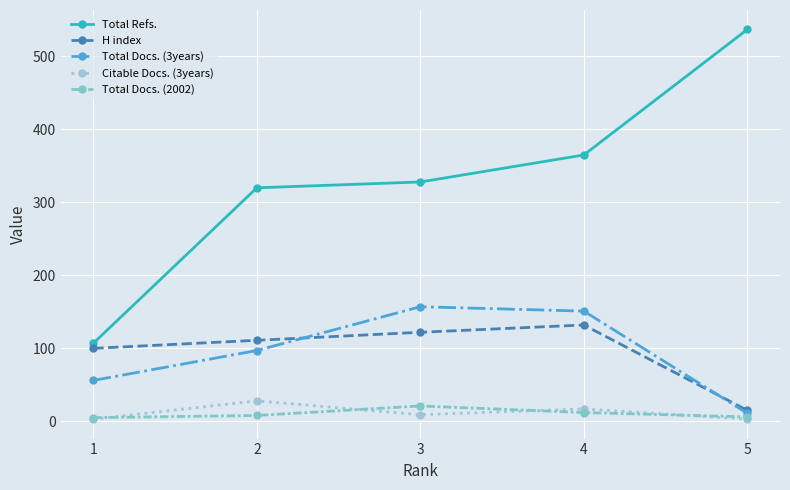

How many data points in Total Refs. are less than 328?

2